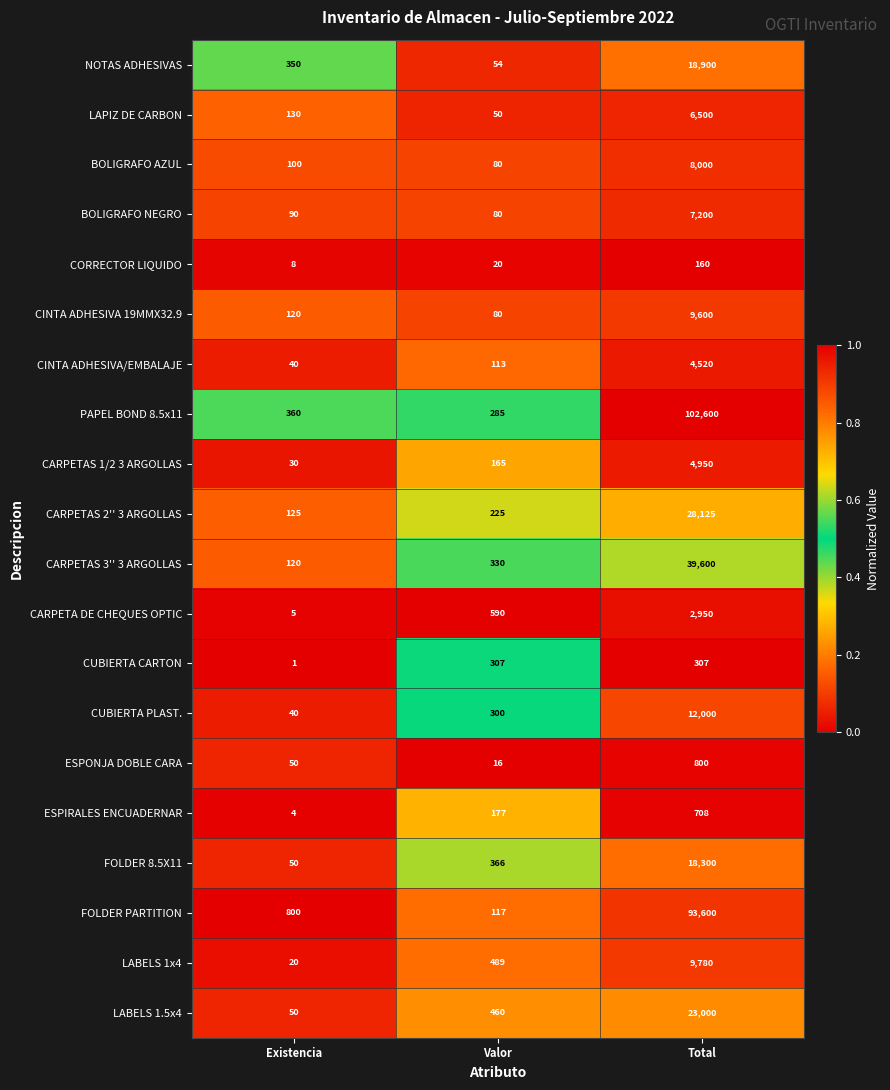

At Total, list the series in order from smallest to largest.

CORRECTOR LIQUIDO, CUBIERTA CARTON, ESPIRALES ENCUADERNAR, ESPONJA DOBLE CARA, CARPETA DE CHEQUES OPTIC, CINTA ADHESIVA/EMBALAJE, CARPETAS 1/2 3 ARGOLLAS, LAPIZ DE CARBON, BOLIGRAFO NEGRO, BOLIGRAFO AZUL, CINTA ADHESIVA 19MMX32.9, LABELS 1x4, CUBIERTA PLAST., FOLDER 8.5X11, NOTAS ADHESIVAS, LABELS 1.5x4, CARPETAS 2'' 3 ARGOLLAS, CARPETAS 3'' 3 ARGOLLAS, FOLDER PARTITION, PAPEL BOND 8.5x11